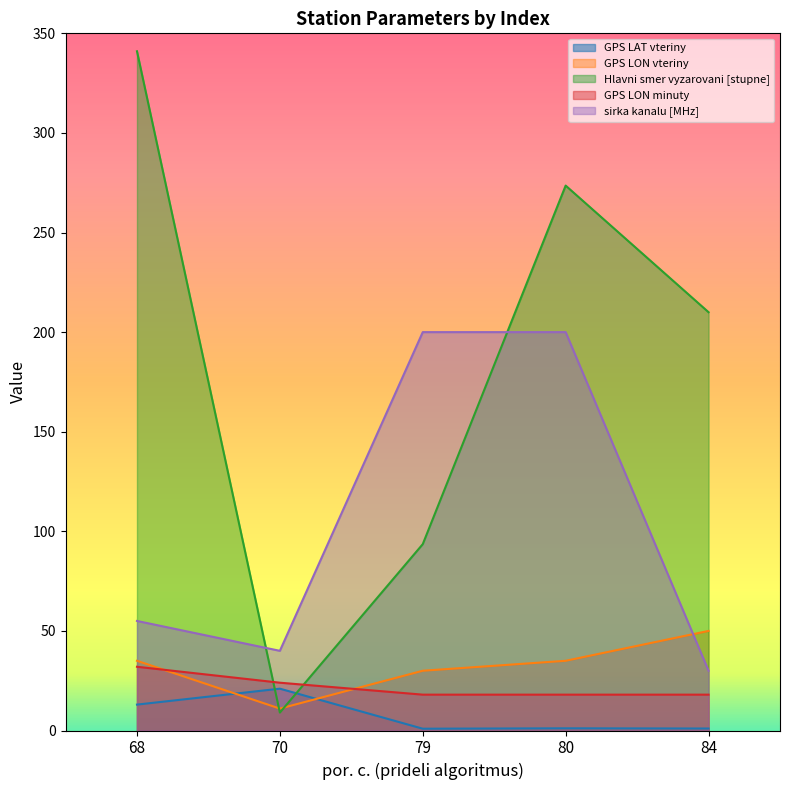

True or false: sirka kanalu [MHz] and GPS LAT vteriny cross at least once.

False